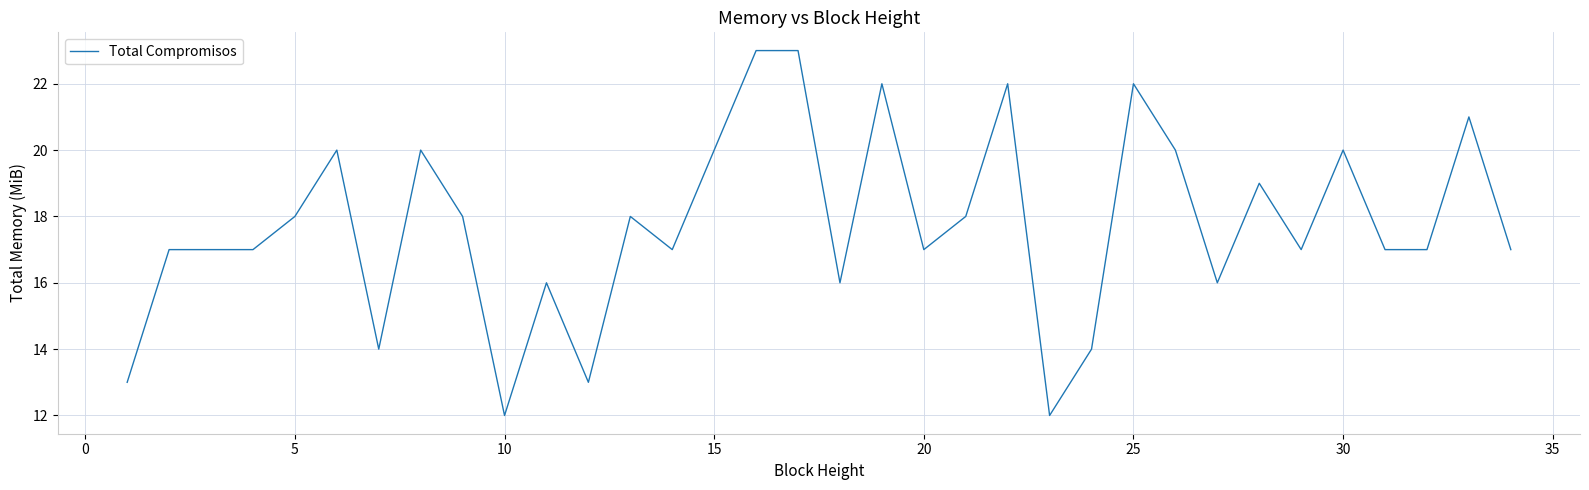

True or false: the data has more than 1 interior local peaks.

True